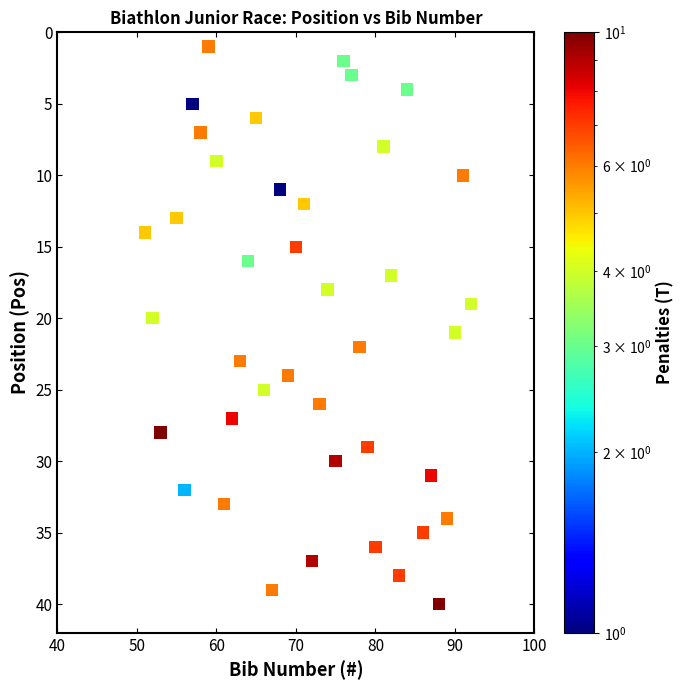

What is the range of Y values (max minus min)?

39